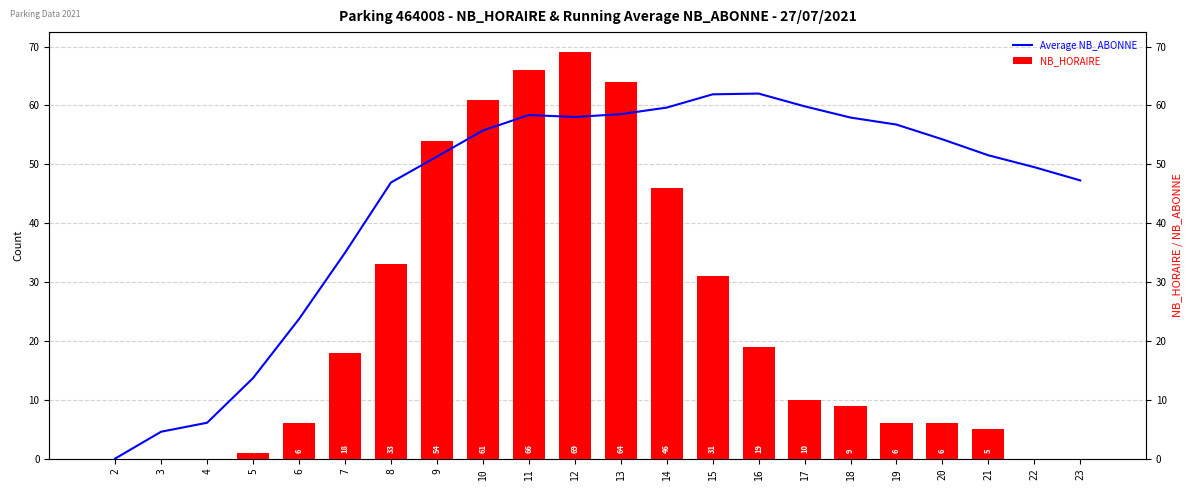

Which series changed the most between 17 and 18?

Average NB_ABONNE